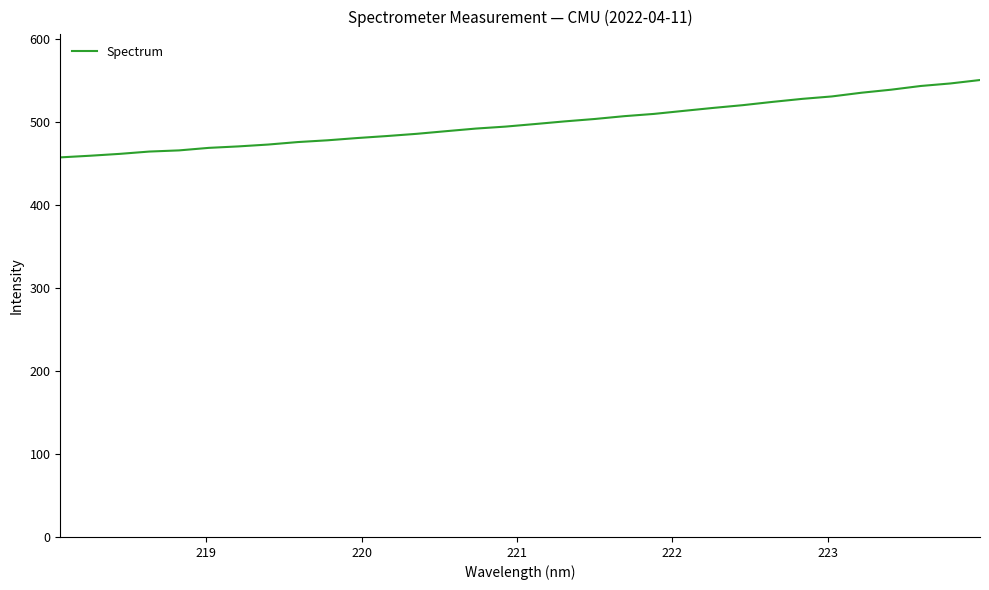

What is the difference between the maximum and minimum values?

93.1